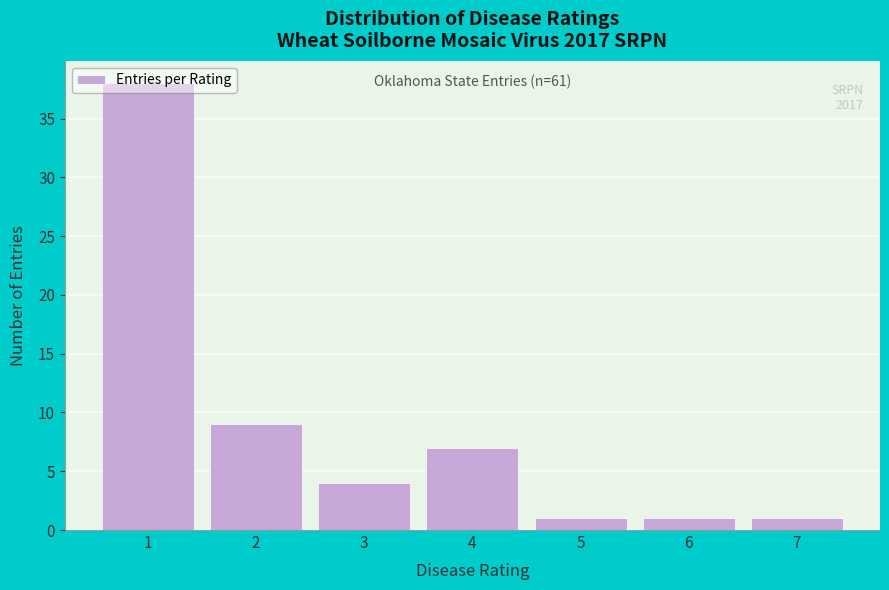

What is the greatest value displayed?

38